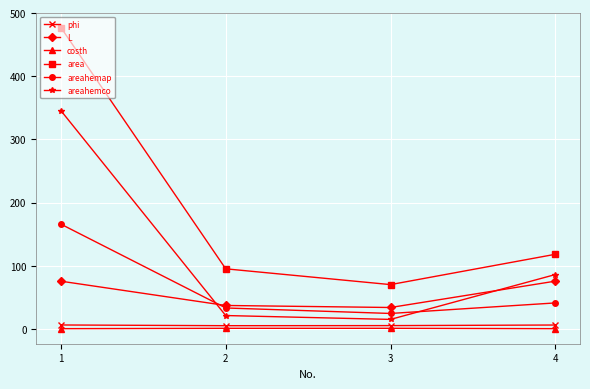

At which category is the sum across all series the highest?

1